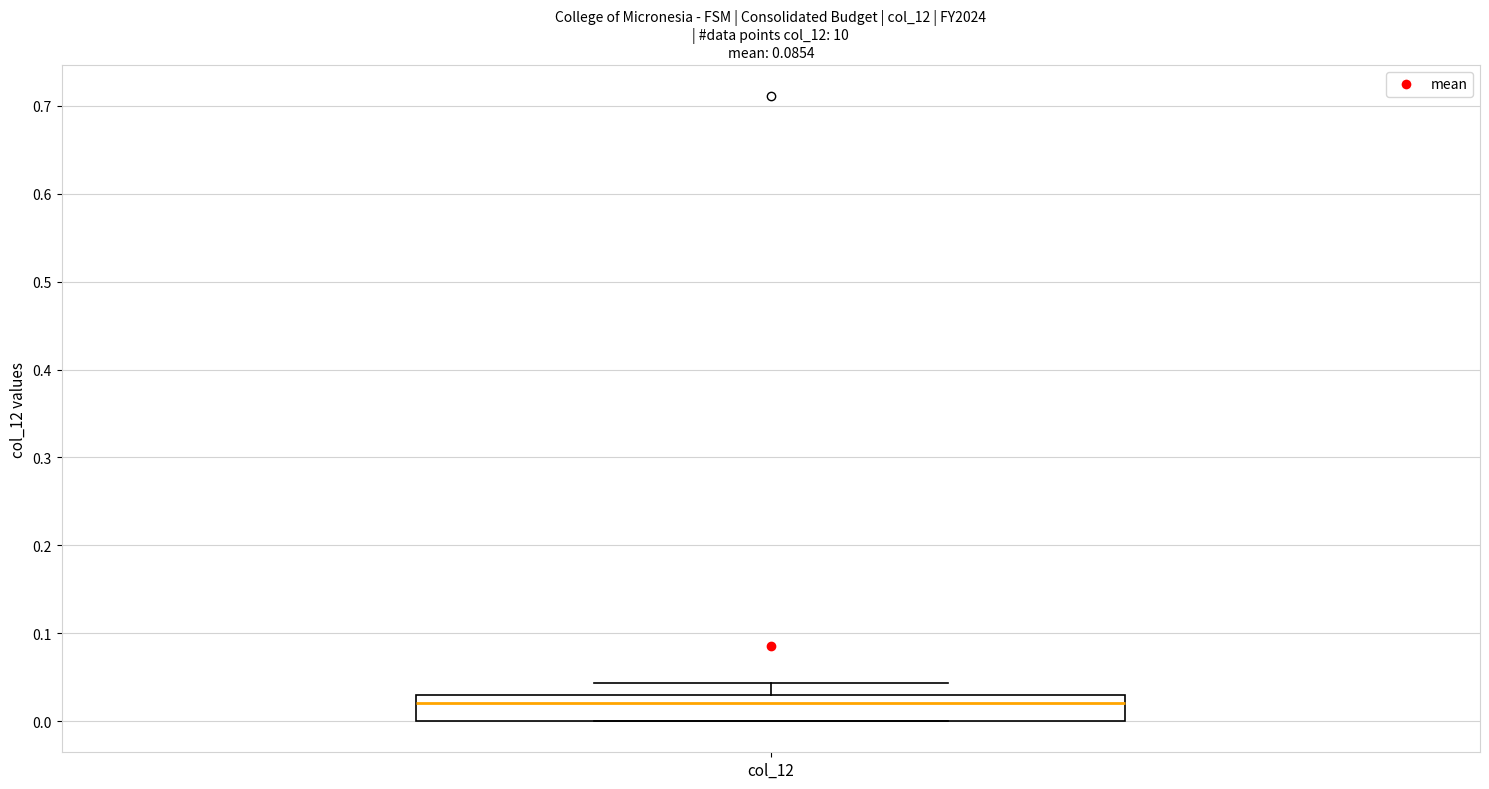

Where does the upper whisker of the box for col_12 end on the y-axis? The values are not printed on the chart, so give them approximately, as read against the axis.

0.04